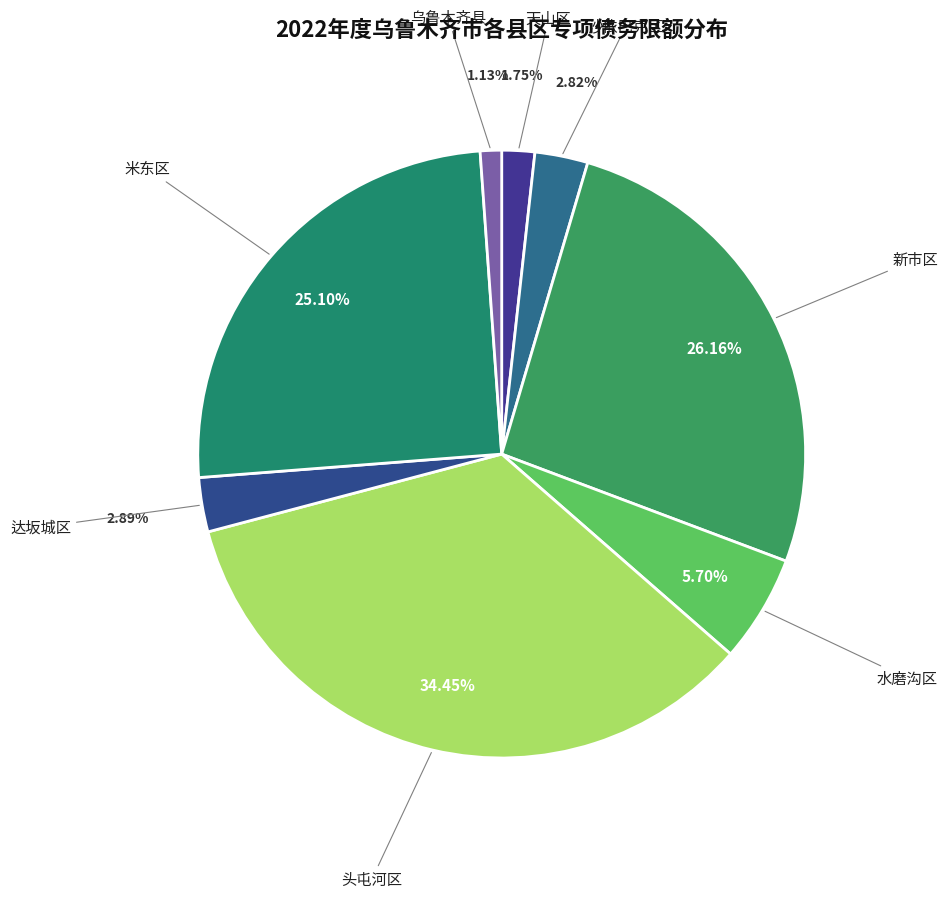

To the nearest percent, what percentage of the pie is 新市区?

26%